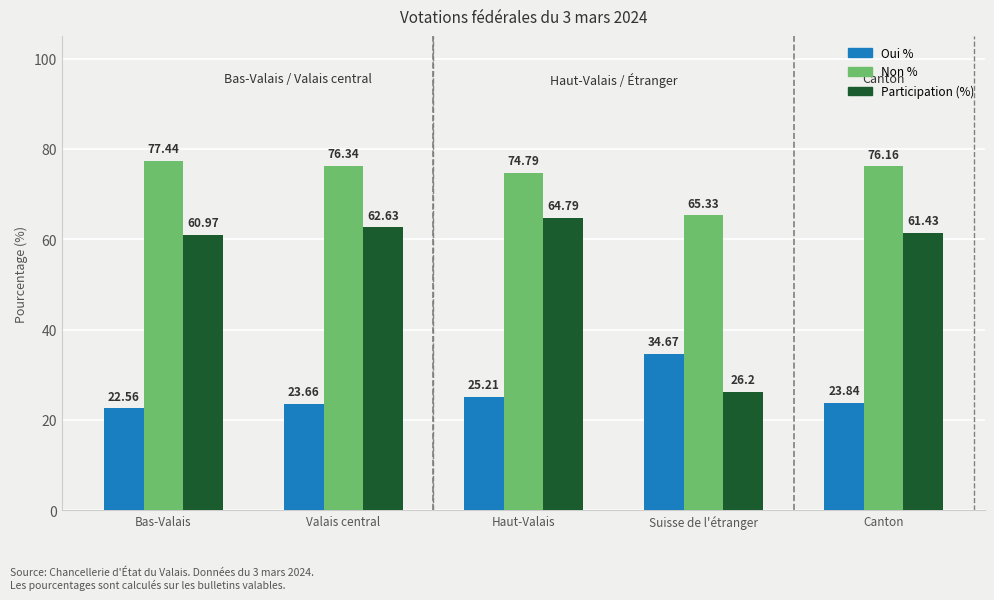

Where does the Non % series first go above 76?

Bas-Valais